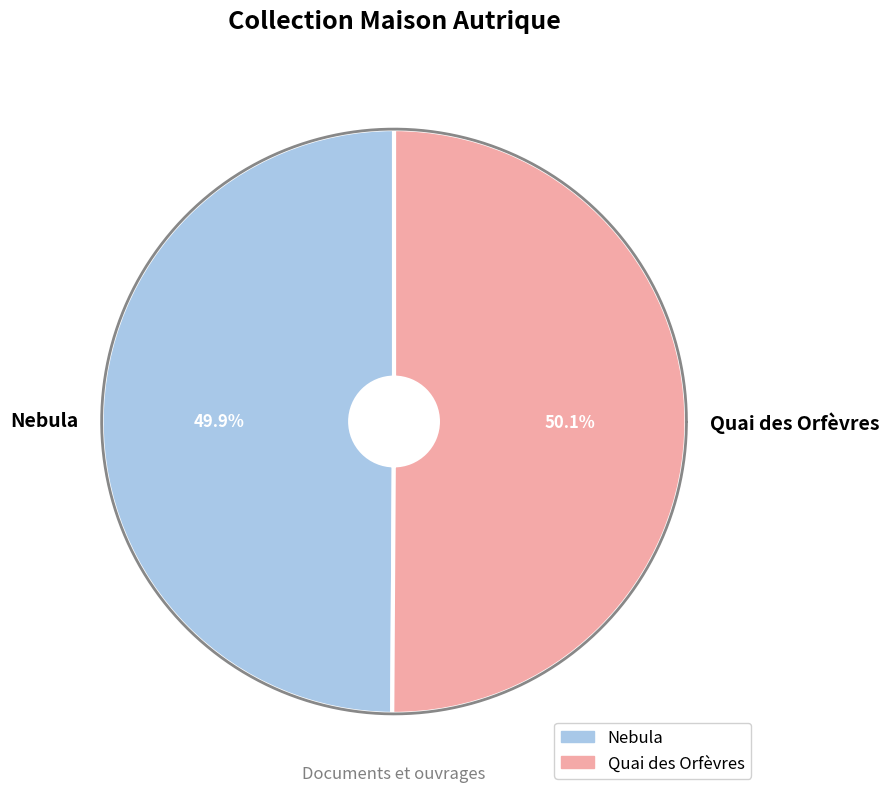

Do Quai des Orfèvres and Nebula together represent more than half of the pie?

Yes